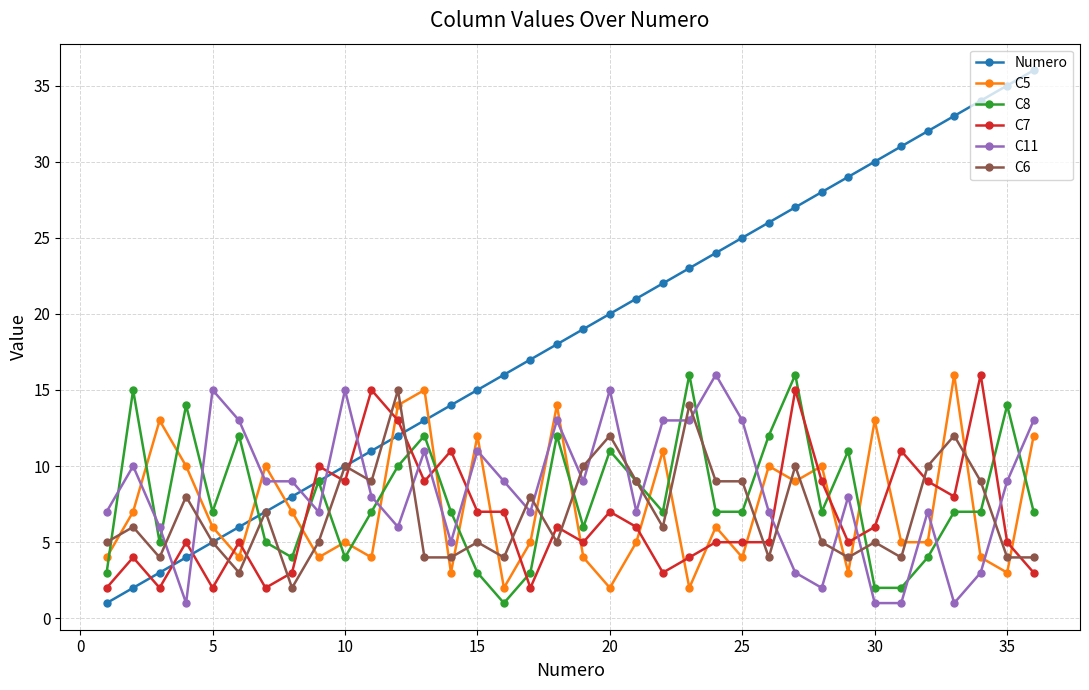

After their last crossing, which series has the higher values: Numero or C7?

Numero